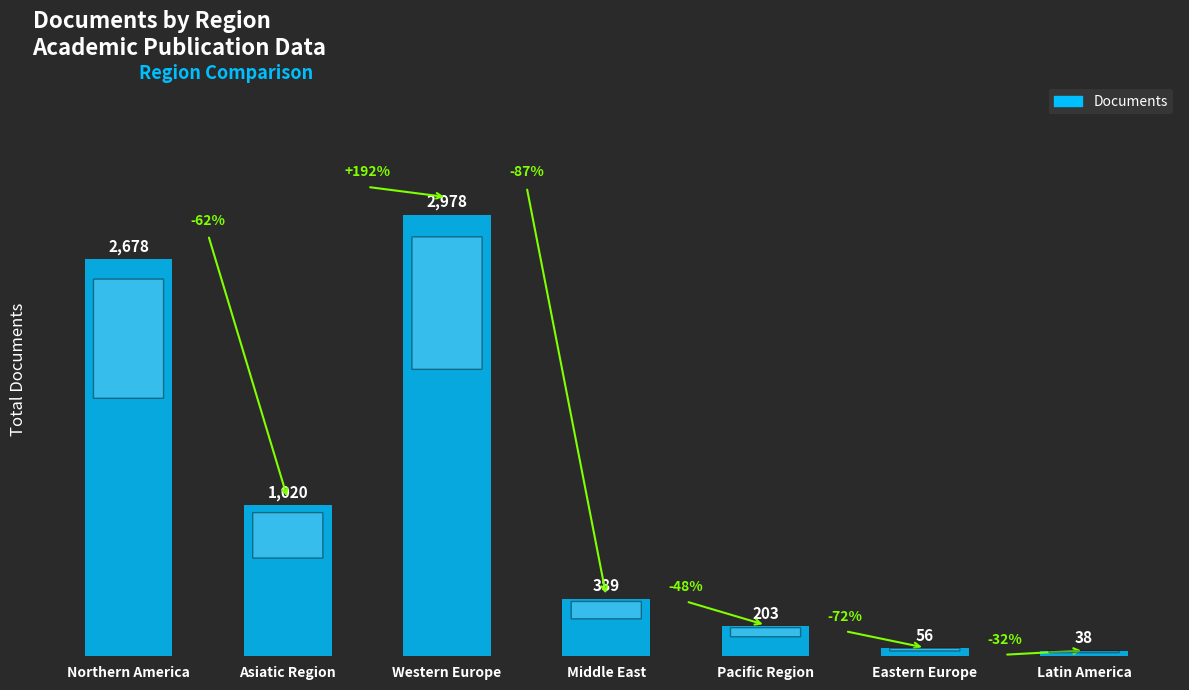

Which label corresponds to the smallest value in the chart?

Latin America